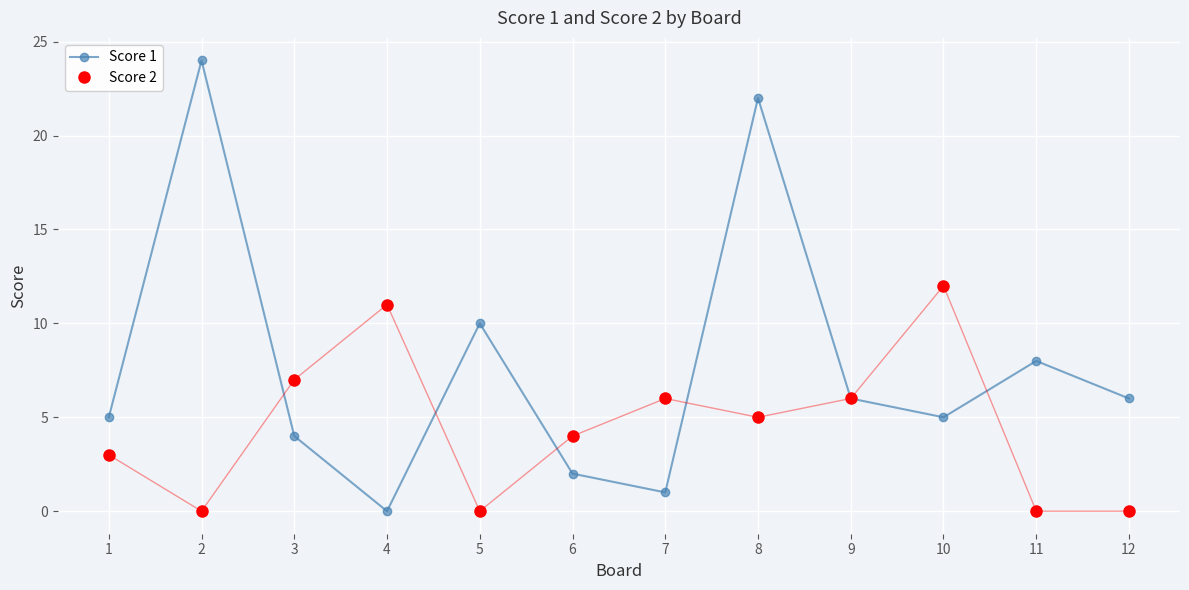

At 6, list the series in order from smallest to largest.

Score 1, Score 2